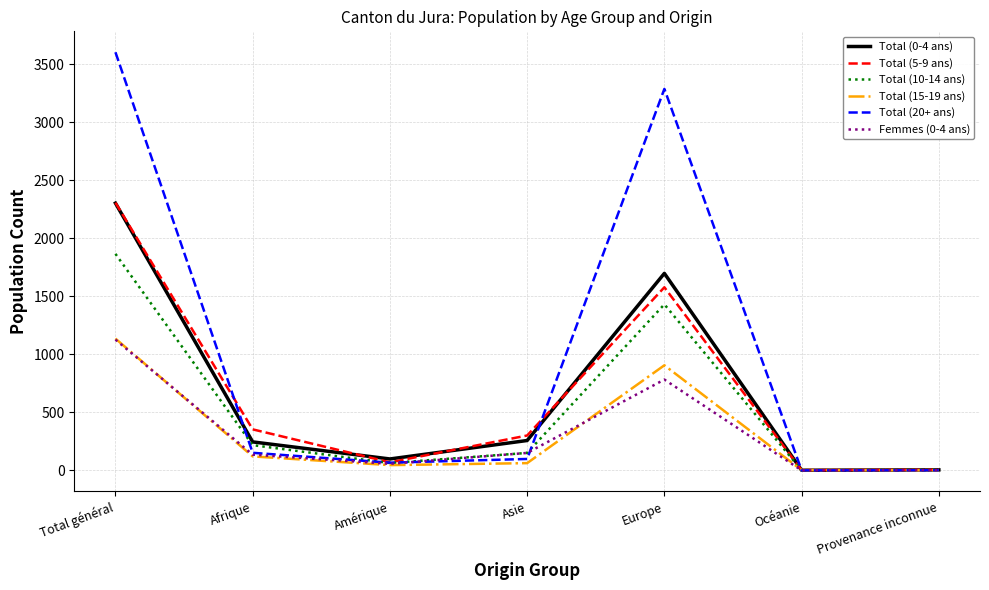

What is the sum of all Femmes (0-4 ans) values?

2252